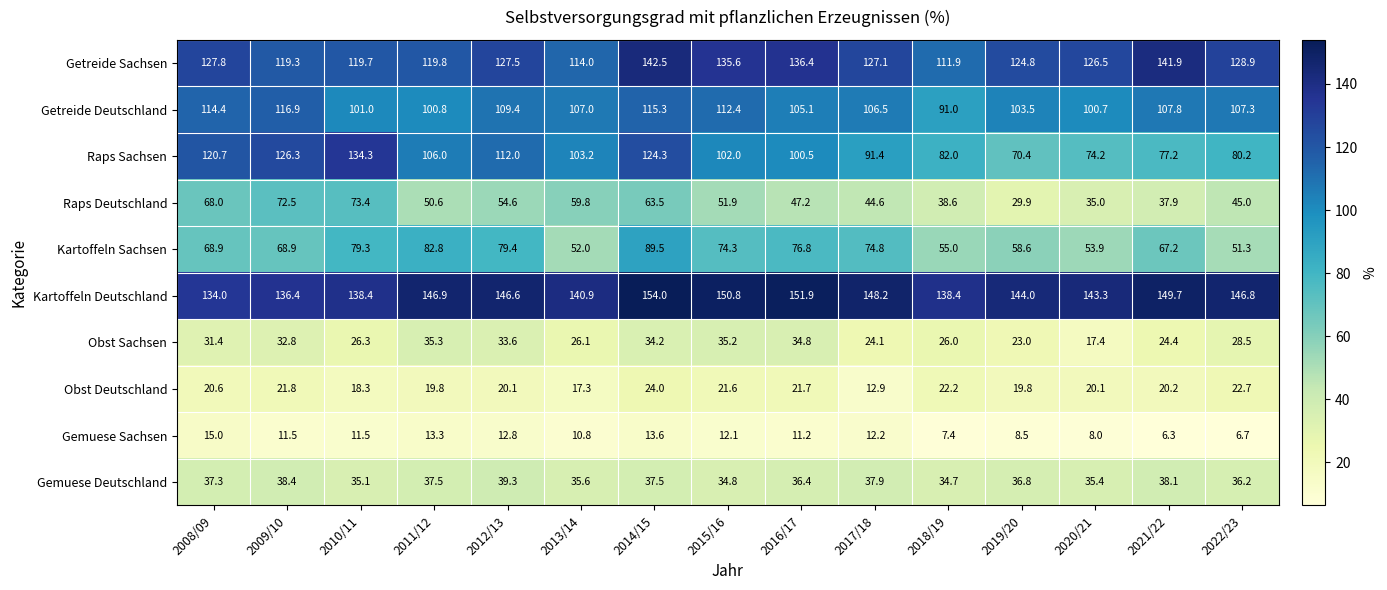

Which series has the widest spread of values?

Raps Sachsen